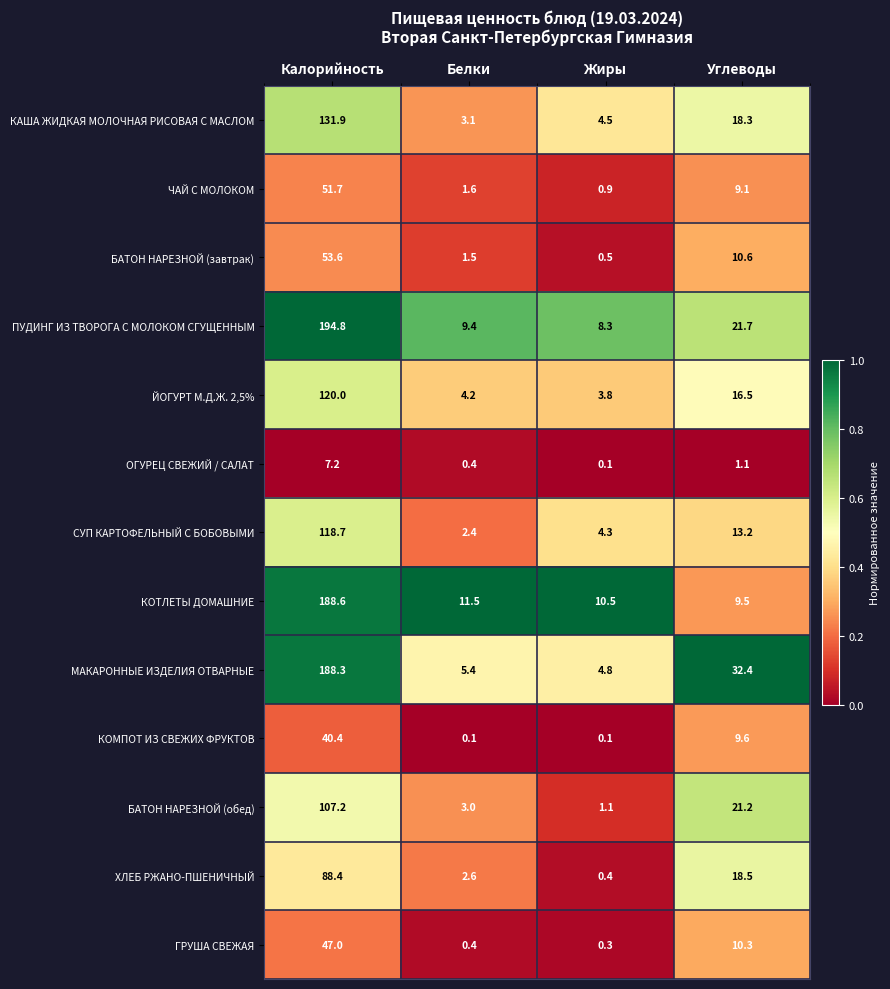

How many values in the СУП КАРТОФЕЛЬНЫЙ С БОБОВЫМИ series exceed 13?

2